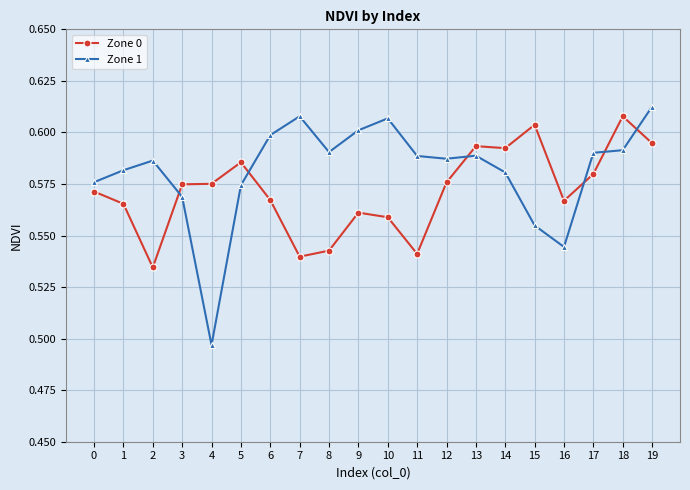

True or false: Zone 1 has more than 1 points higher than both neighbors.

True